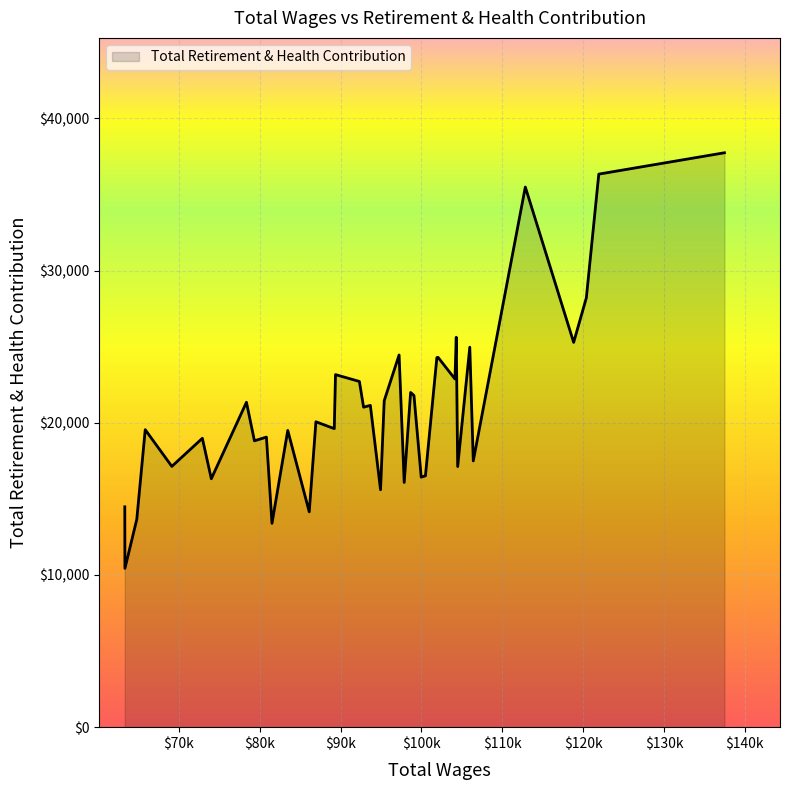

What is the greatest value displayed?

37744